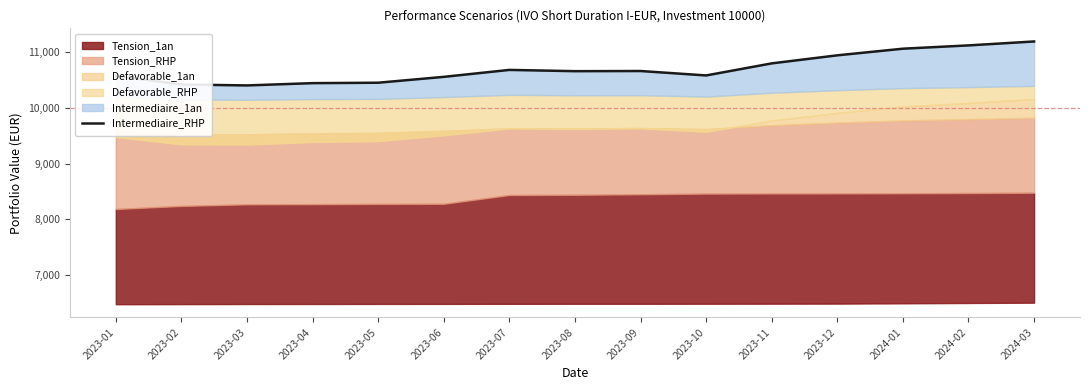

What is the change in value from 2023-11 to 2024-02?

+322.2